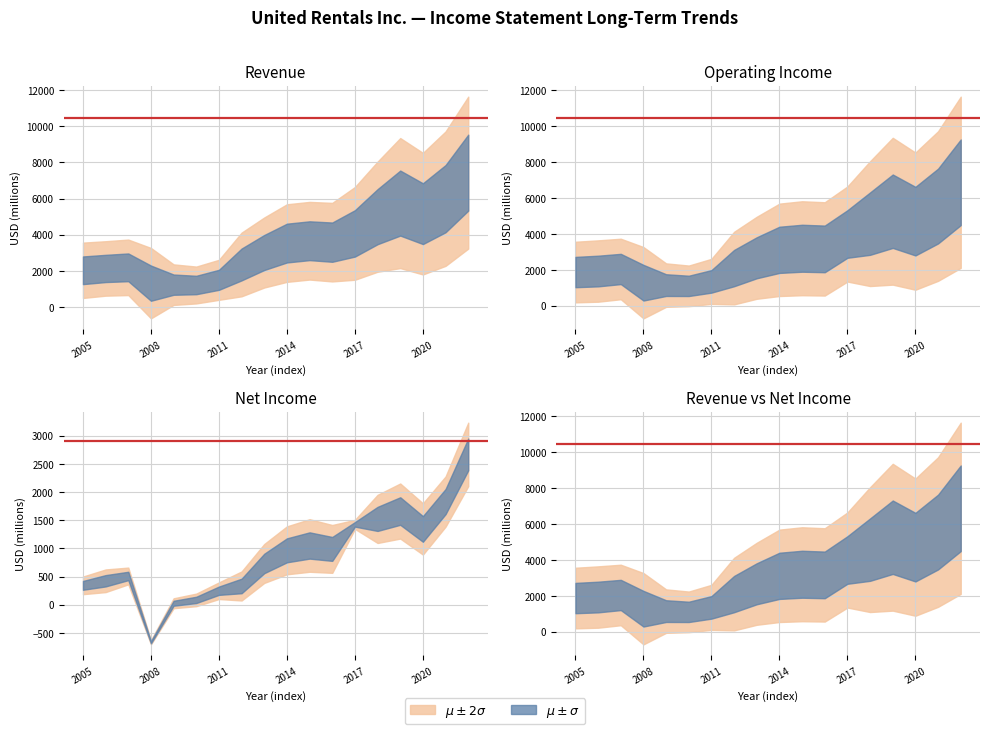

Which has a higher value, 2017 or 2008?

2017